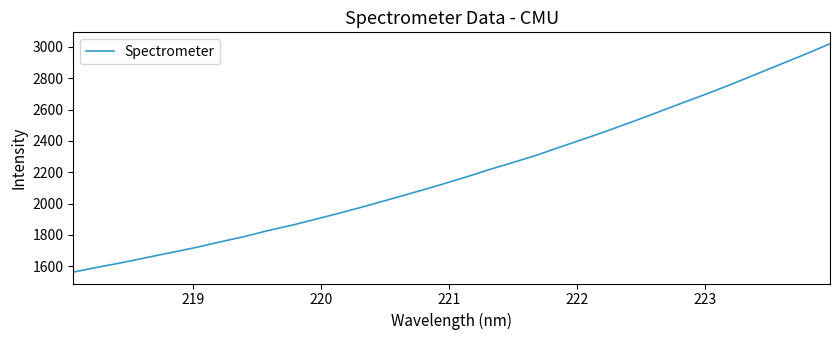

What is the minimum value shown in the chart?

1563.5